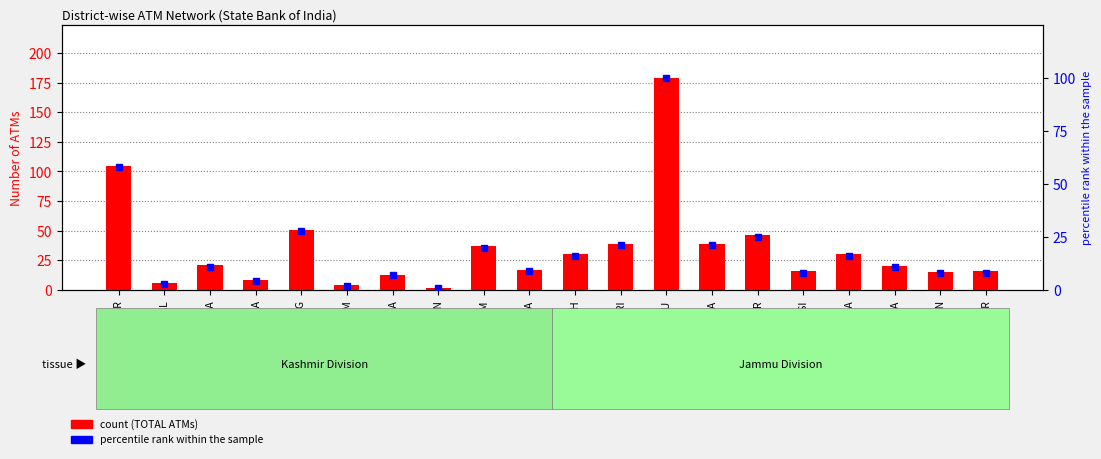

Reading left to right, transcribe all the data shown in this chart.

TOTAL: 105	6	21	8	51	4	13	2	37	17	30	39	179	39	46	16	30	20	15	16
percentile rank within the sample: 58	3	11	4	28	2	7	1	20	9	16	21	100	21	25	8	16	11	8	8